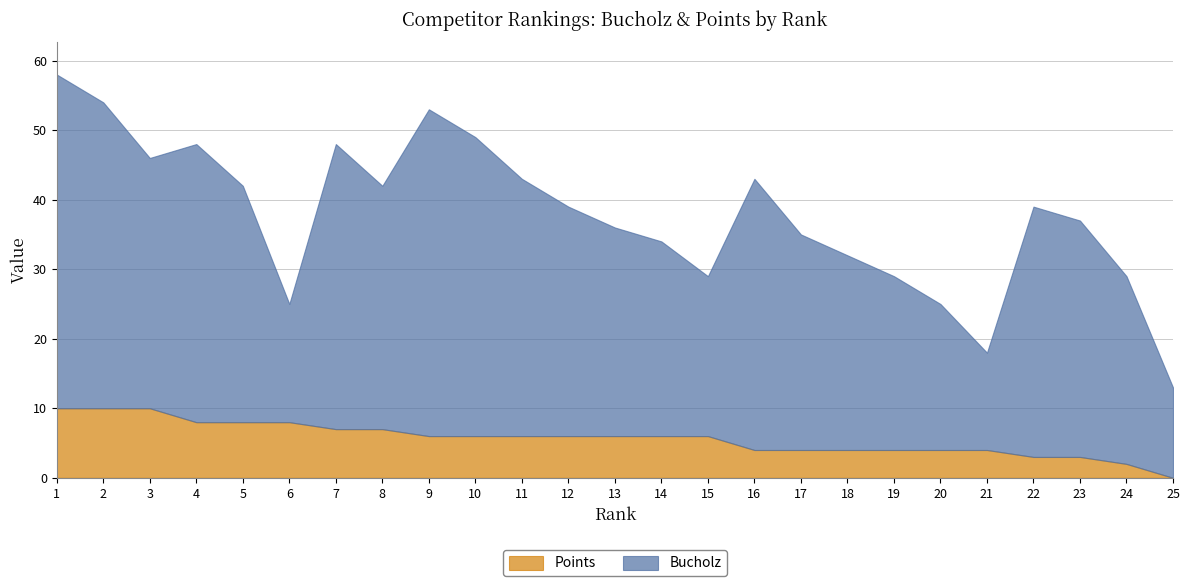

List the labels in order of Bucholz value, largest first.

1, 9, 2, 10, 7, 4, 16, 11, 3, 22, 8, 5, 23, 12, 17, 13, 14, 18, 24, 19, 15, 20, 6, 21, 25